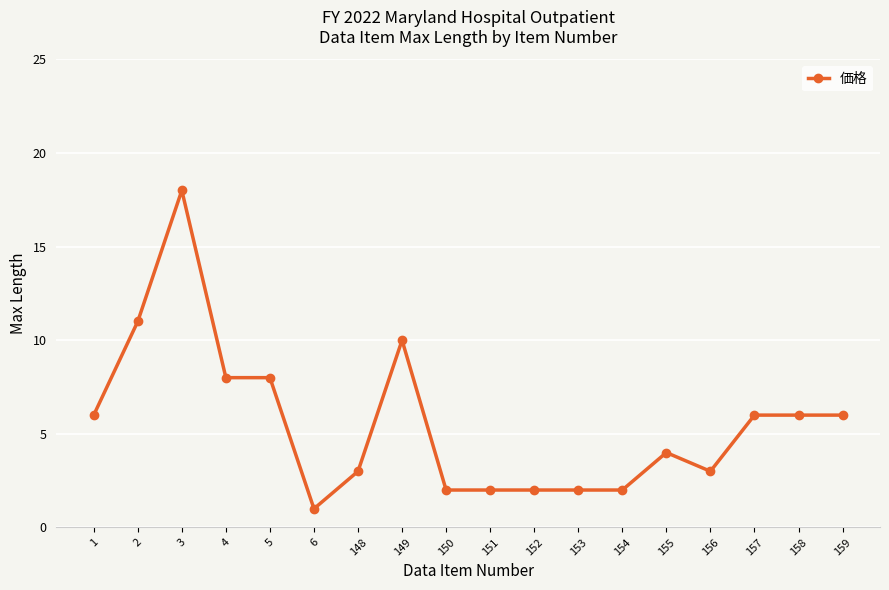

What is the sum of all values?

100